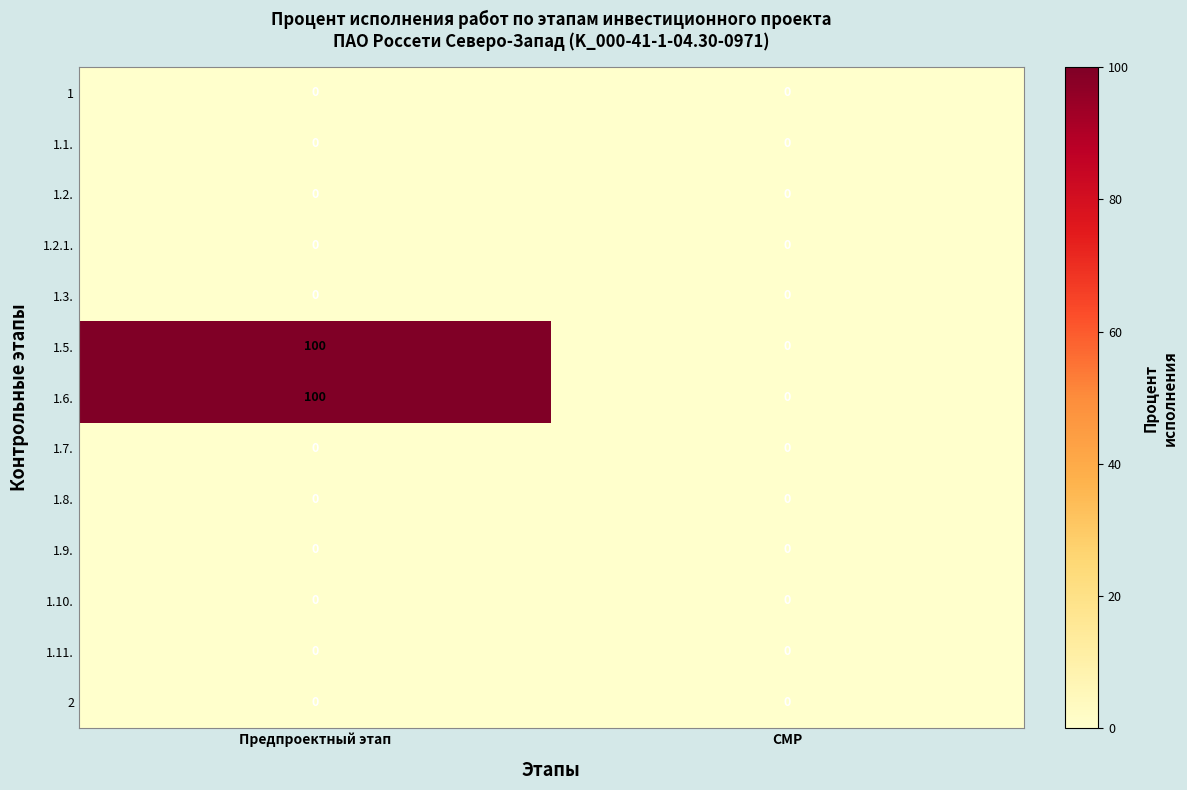

How many series are shown in this chart?

13